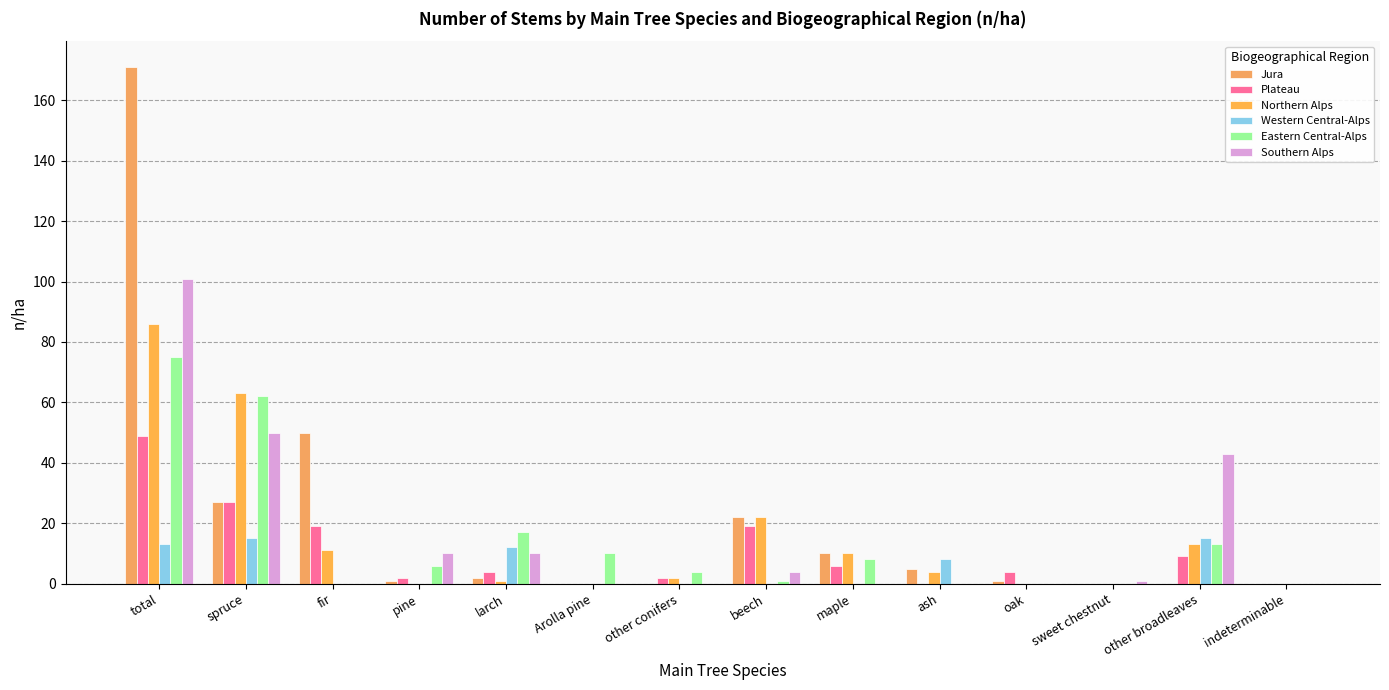

Is it true that Eastern Central-Alps equals 0 at sweet chestnut?

True